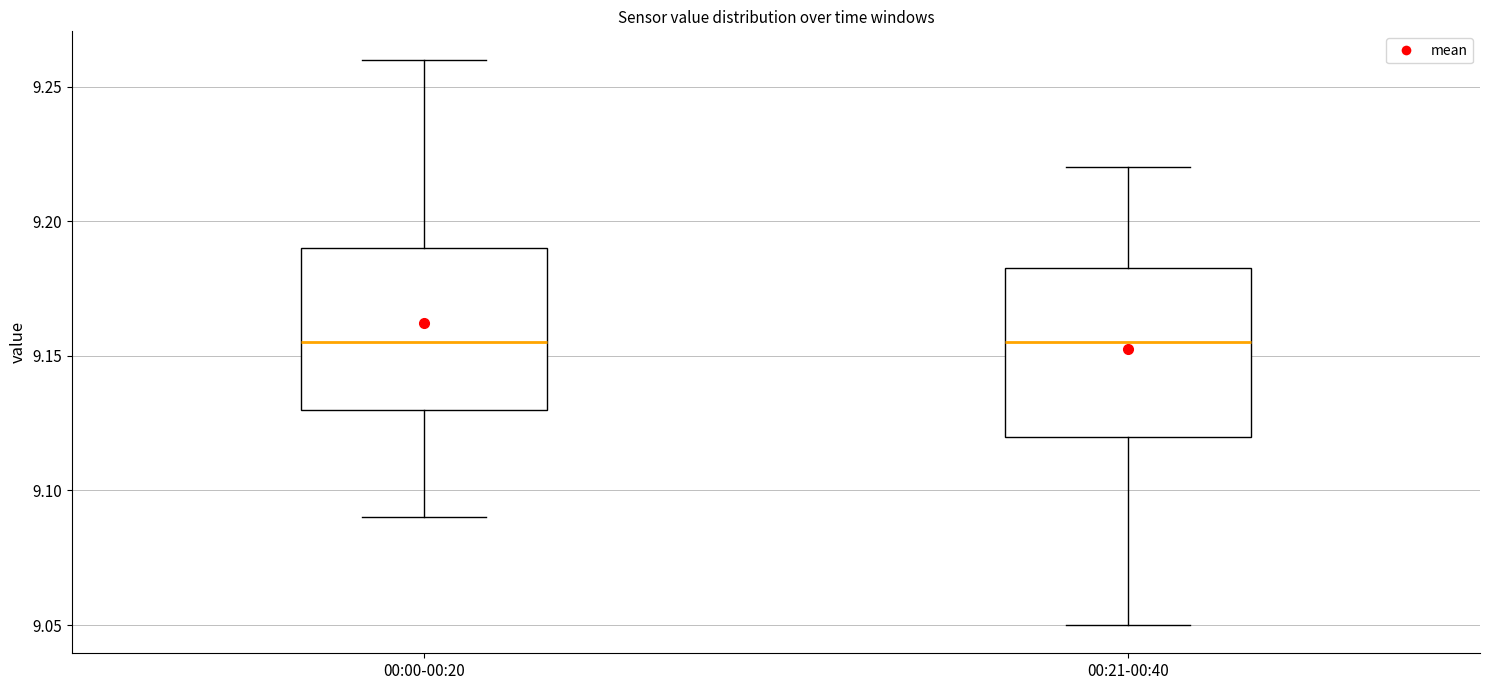

Reading left to right, transcribe this box plot: for each box, give where its median line is, the range the box spans, and where its two whiskers end, as read against the y-axis. The values are not printed on the chart, so give them approximately, as read against the axis.

00:00-00:20: median 9.155, box 9.130 to 9.190, whiskers 9.090 to 9.260
00:21-00:40: median 9.155, box 9.120 to 9.185, whiskers 9.050 to 9.220